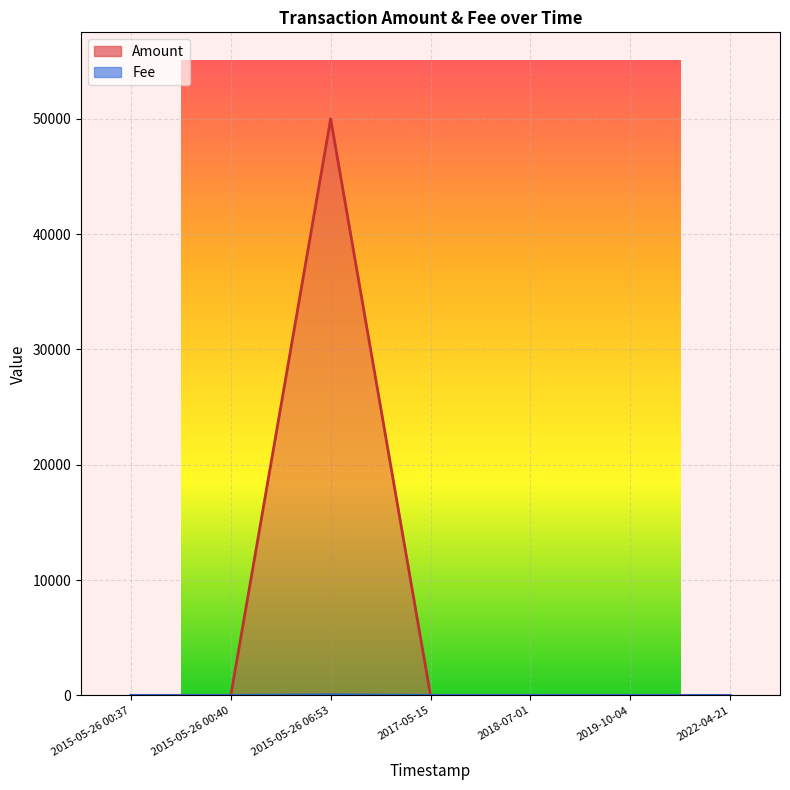

Between 2015-05-26 06:53 and 2018-07-01, which is larger?

2015-05-26 06:53